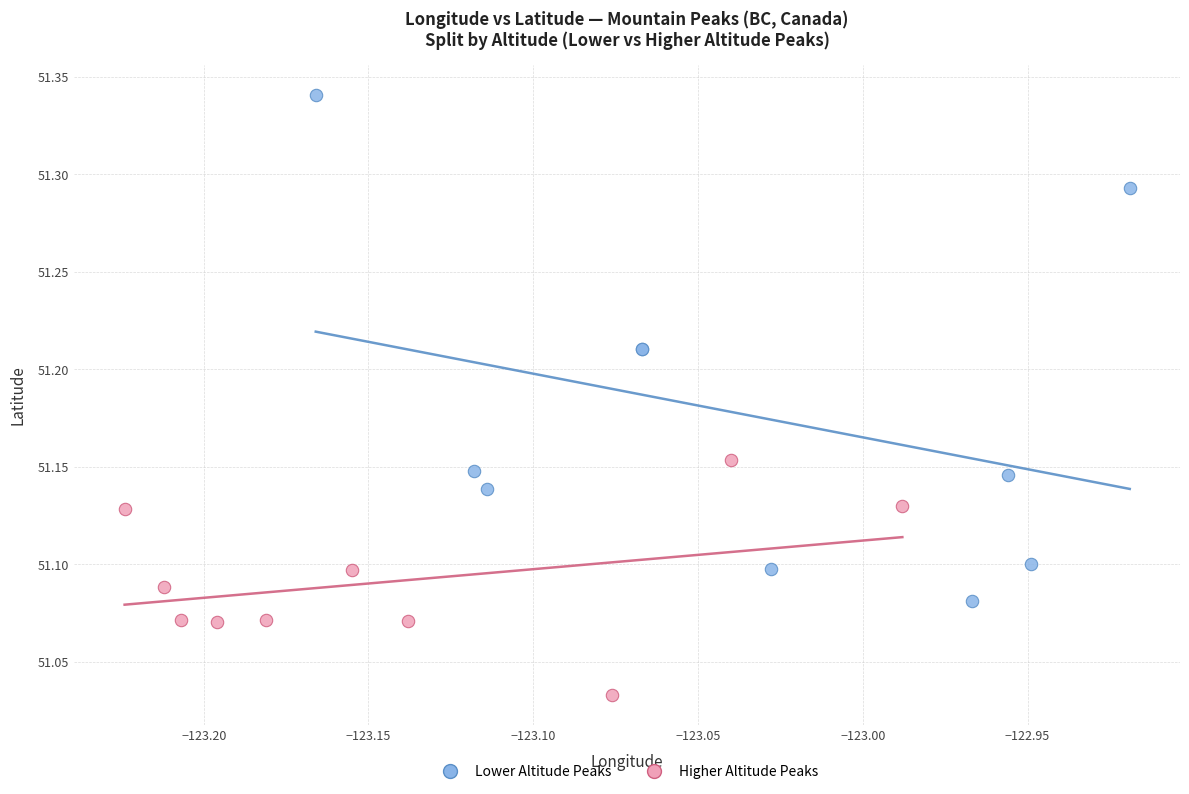

Which series contains the lowest Y value?

Higher Altitude Peaks